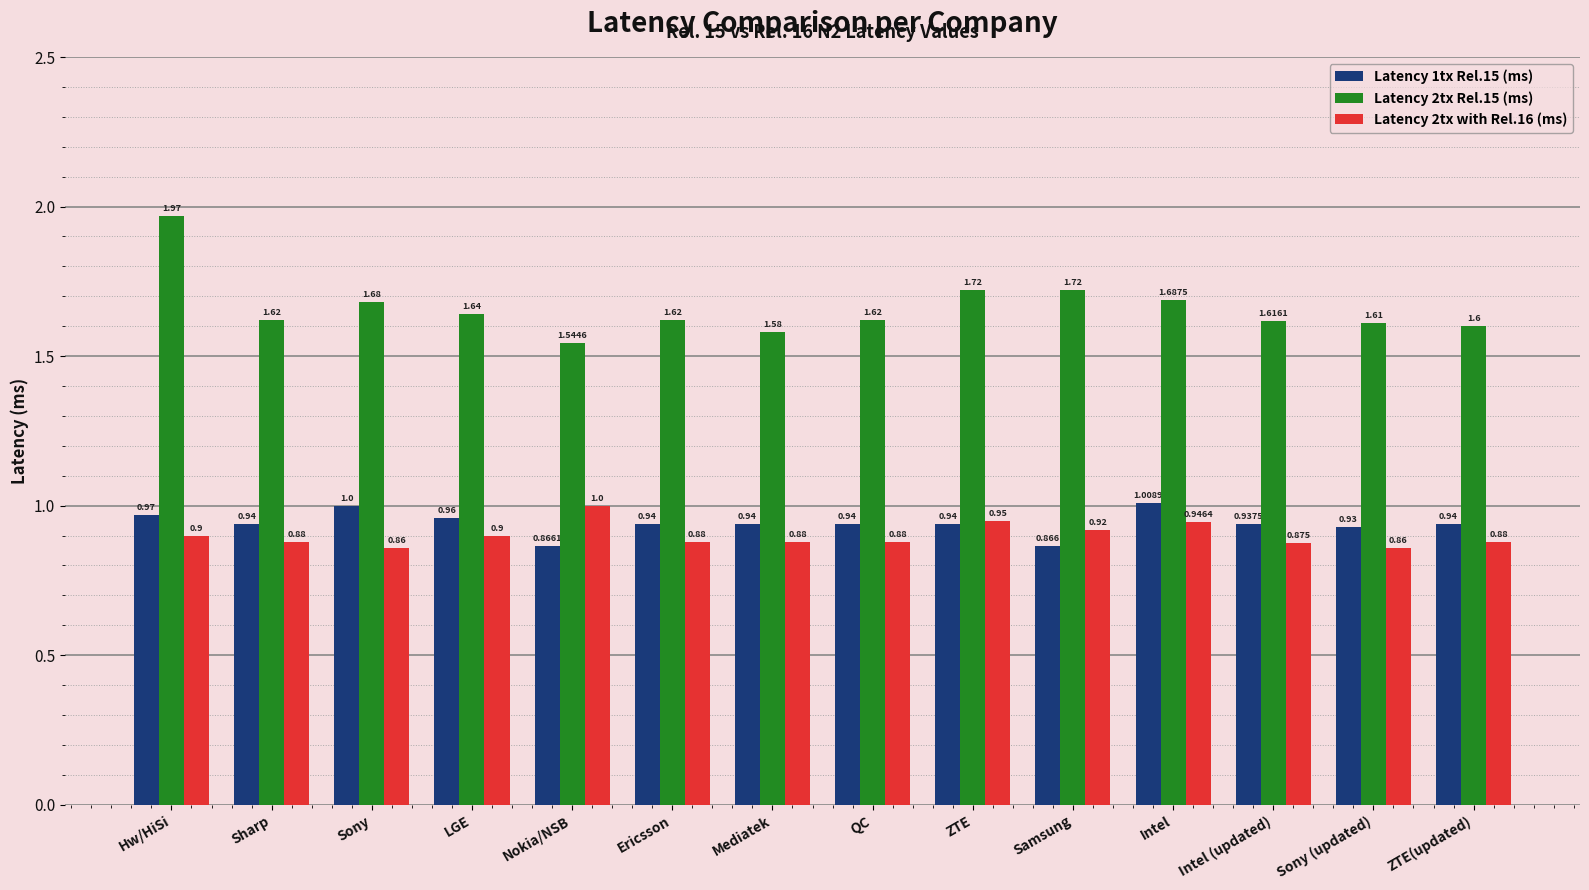

The Latency 1tx Rel.15 (ms) series shows 0.9 at Sony (updated). True or false?

True